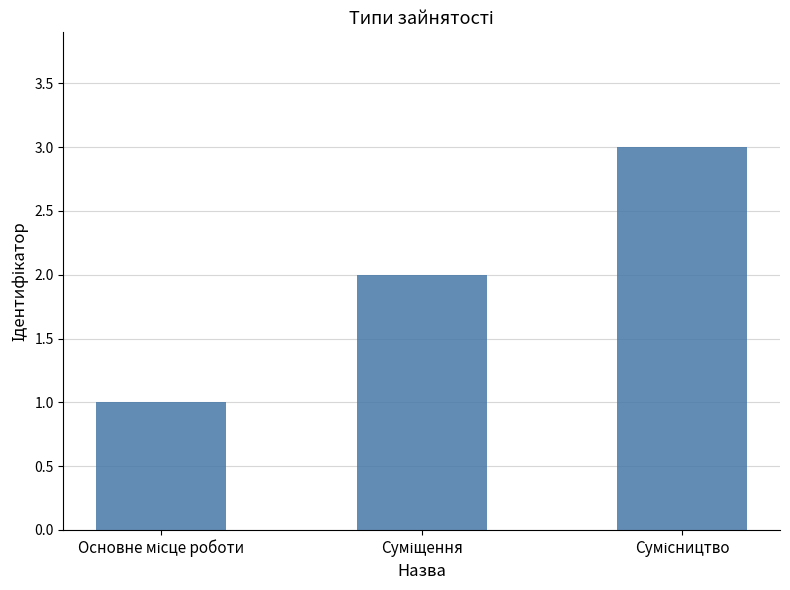

Count the values in the range 1 to 3.

3